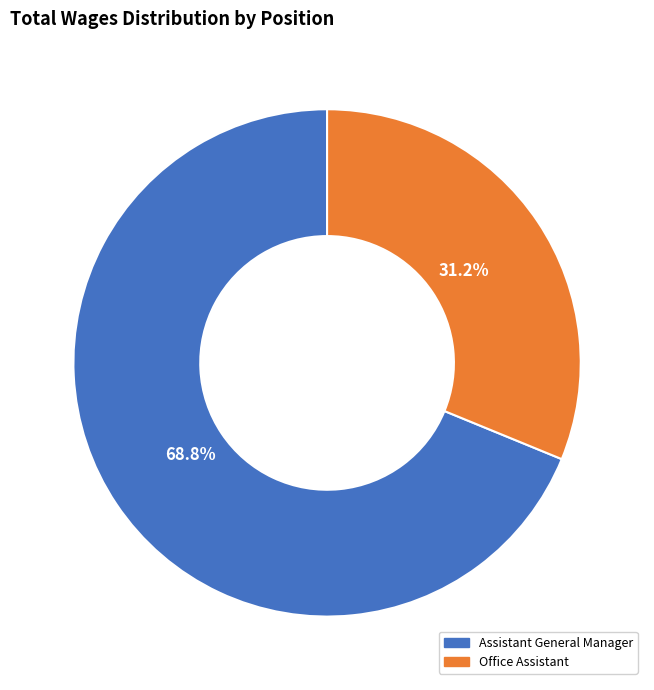

Rank the categories by value from lowest to highest.

Office Assistant, Assistant General Manager